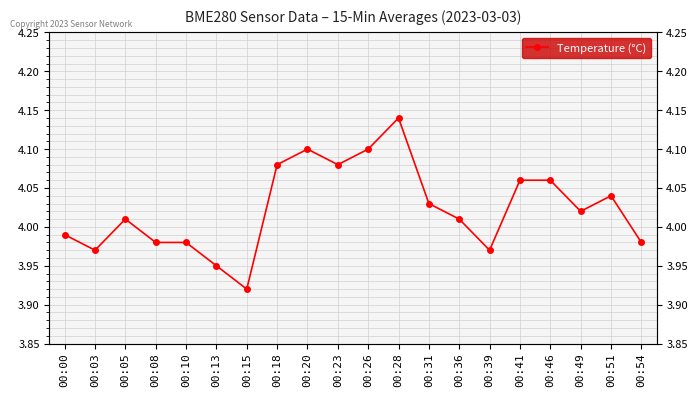

Is it true that the value at 00:23 is 4.1?

True